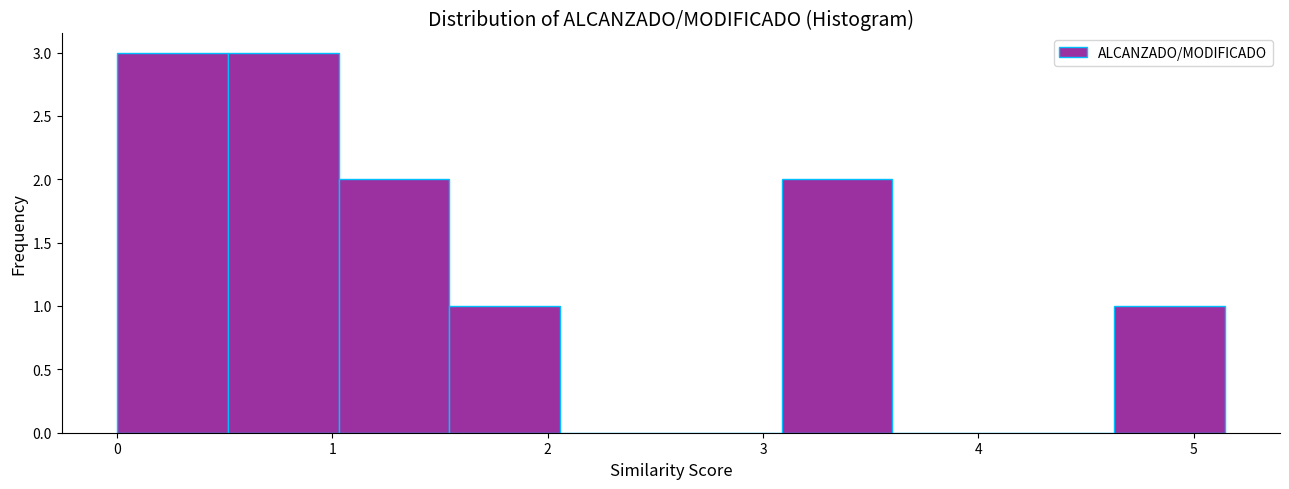

How tall is the bar that spans 4.6 to 5.1 on the x-axis? Neither the bar edges nor the heights are printed on the chart, so give them approximately, as read against the axes.

1